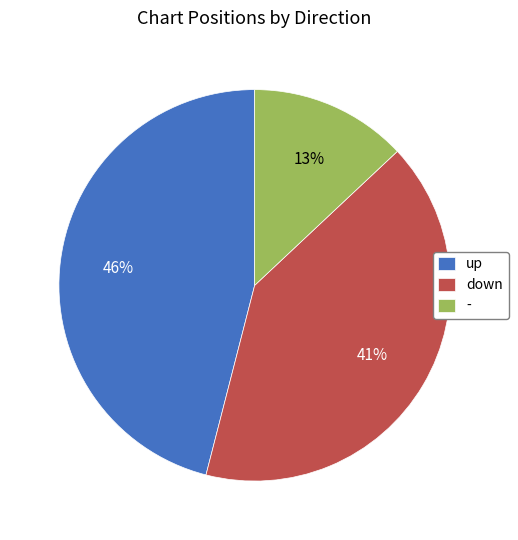

Which slice is the smallest?

-